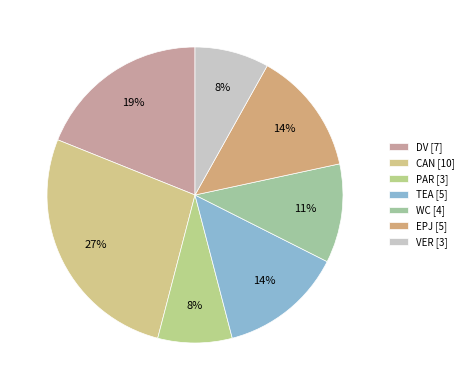

Between VER and CAN, which is larger?

CAN